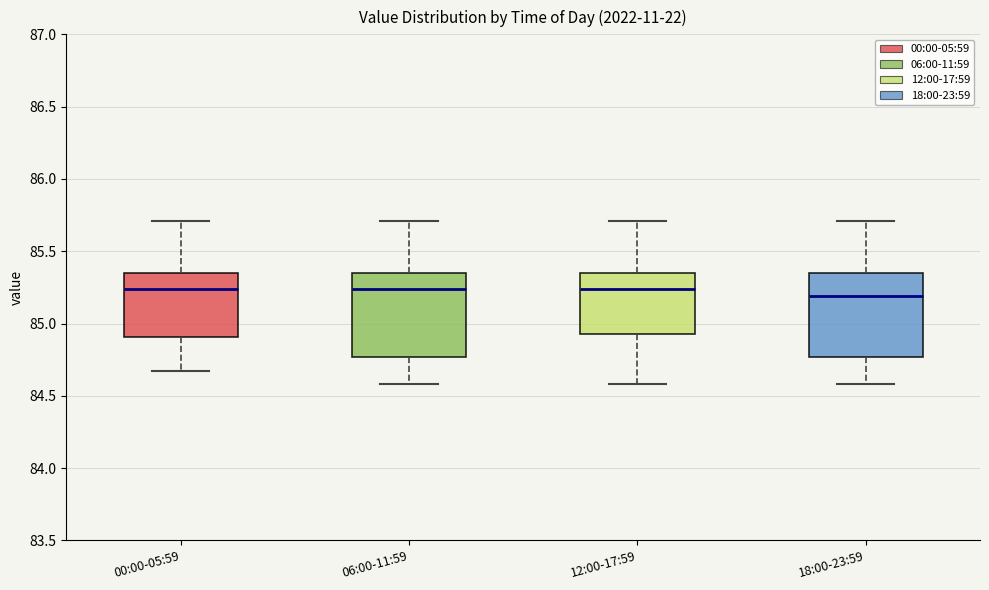

Reading left to right, read every box against the y-axis: the position of its median line, the range the box covers, and the ends of its whiskers. The values are not printed on the chart, so give them approximately, as read against the axis.

00:00-05:59: median 85.25, box 84.90 to 85.35, whiskers 84.65 to 85.70
06:00-11:59: median 85.25, box 84.75 to 85.35, whiskers 84.60 to 85.70
12:00-17:59: median 85.25, box 84.95 to 85.35, whiskers 84.60 to 85.70
18:00-23:59: median 85.20, box 84.75 to 85.35, whiskers 84.60 to 85.70